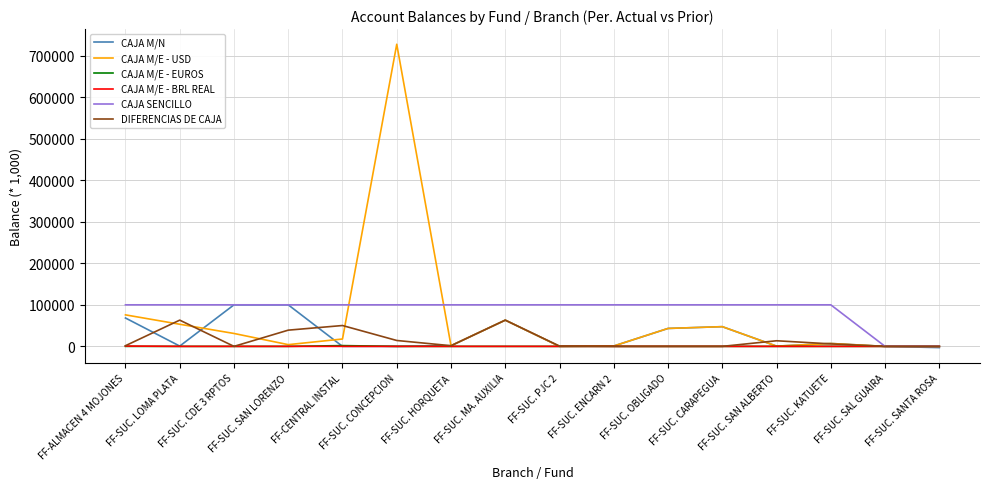

Is the value of CAJA M/E - USD at FF-CENTRAL INSTAL greater than the value of CAJA M/E - EUROS at FF-SUC. HORQUETA?

Yes